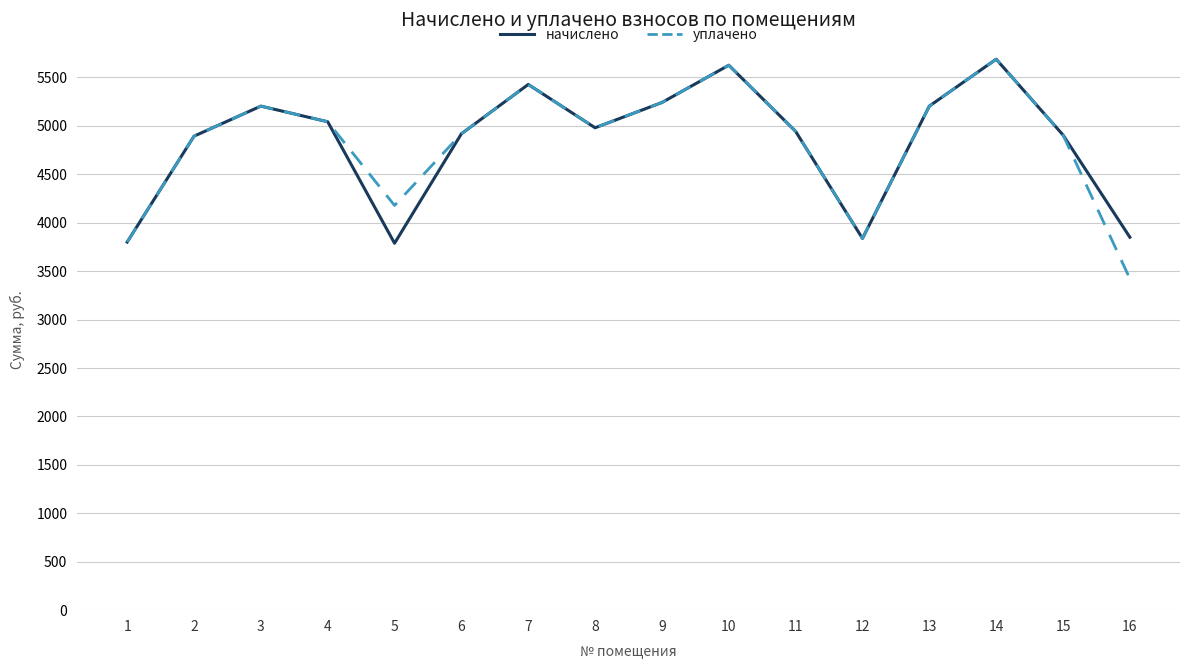

True or false: начислено has a value of 5042.5 at 4.

True